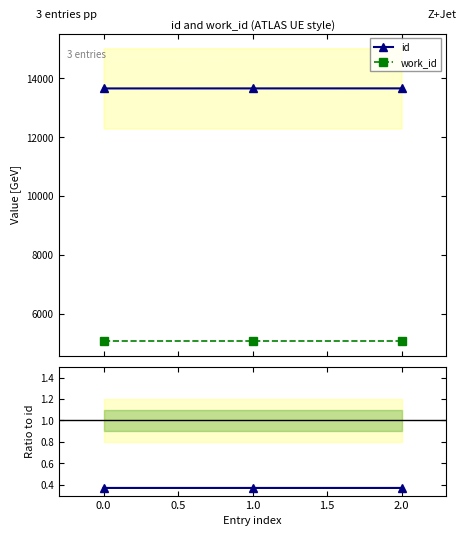

What is the greatest value displayed?

13659.0